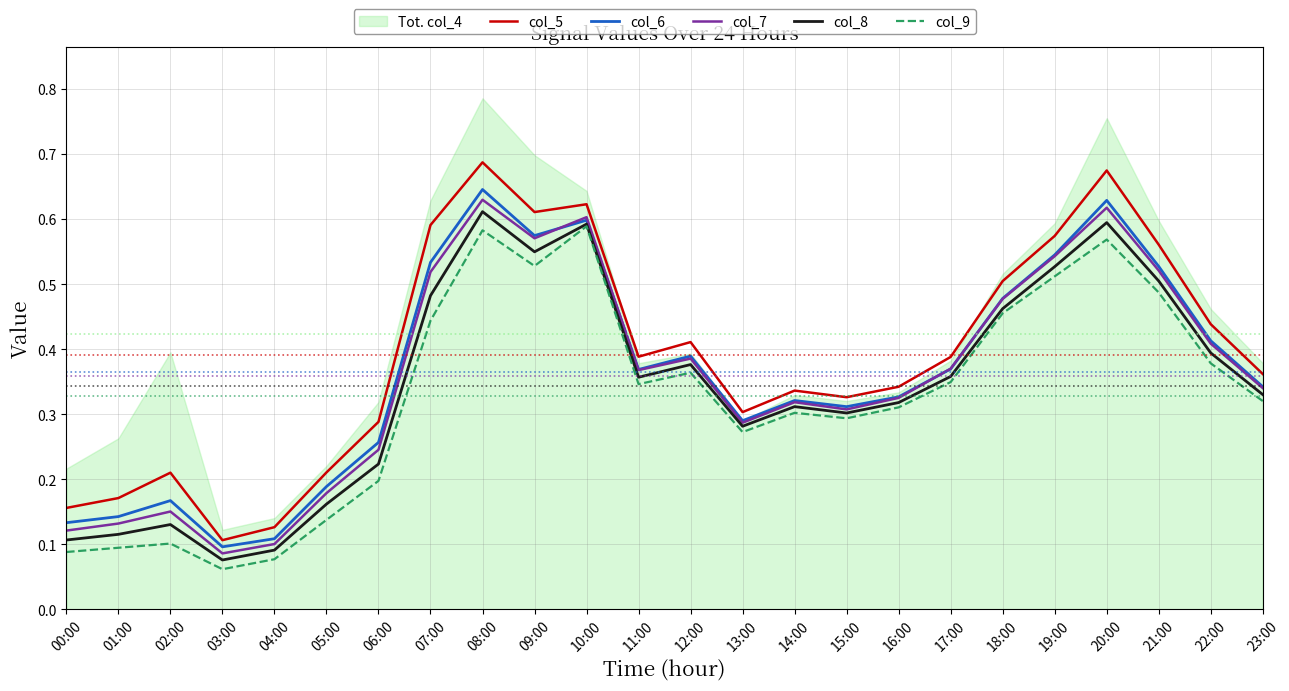

What is the sum of all col_5 values?

9.4